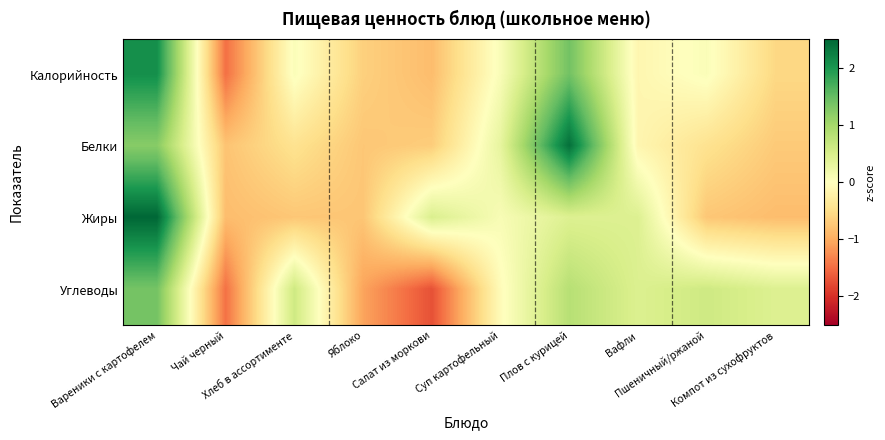

Between Чай черный and Компот из сухофруктов, which series saw the biggest shift?

Углеводы